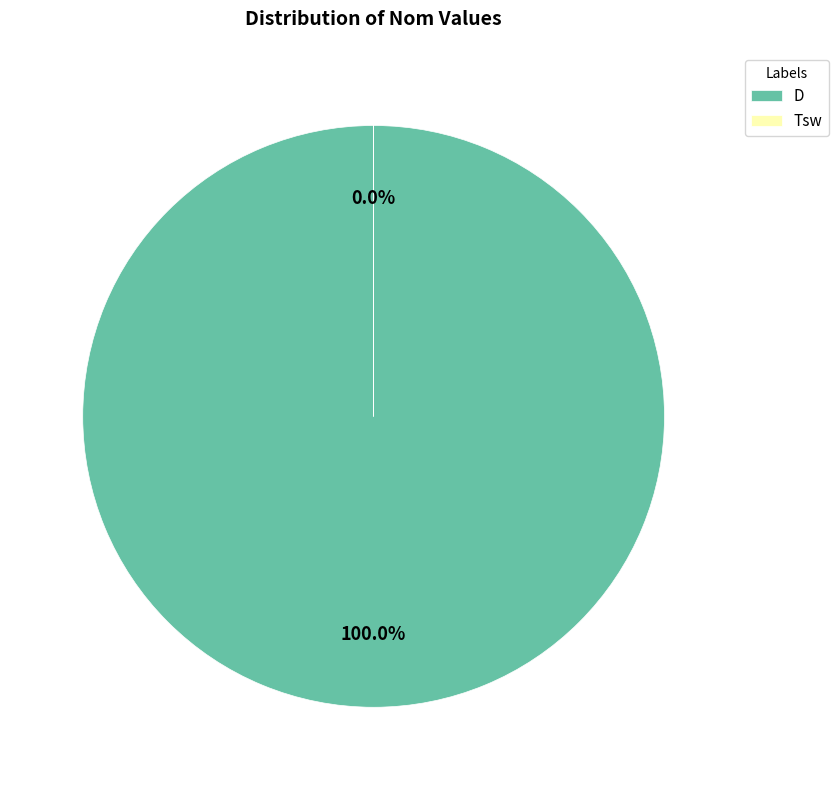

How many slices are in this pie chart?

2